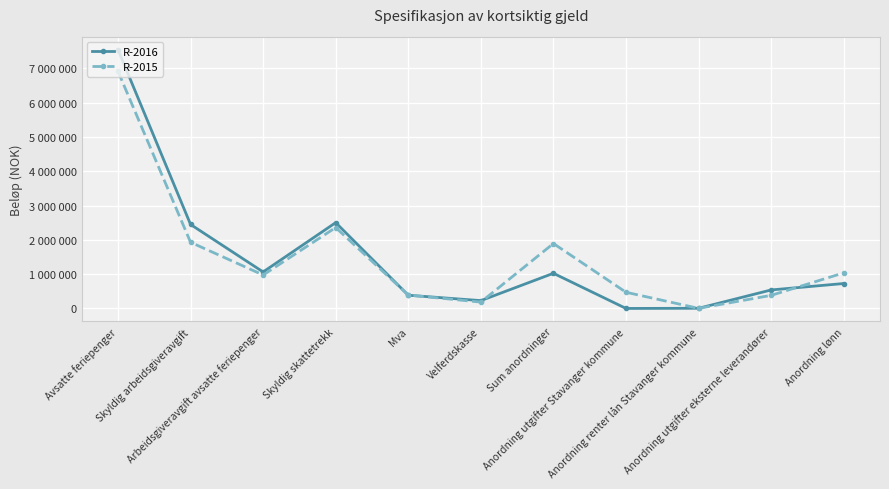

At how many categories does at least one series exceed 6651175?

1